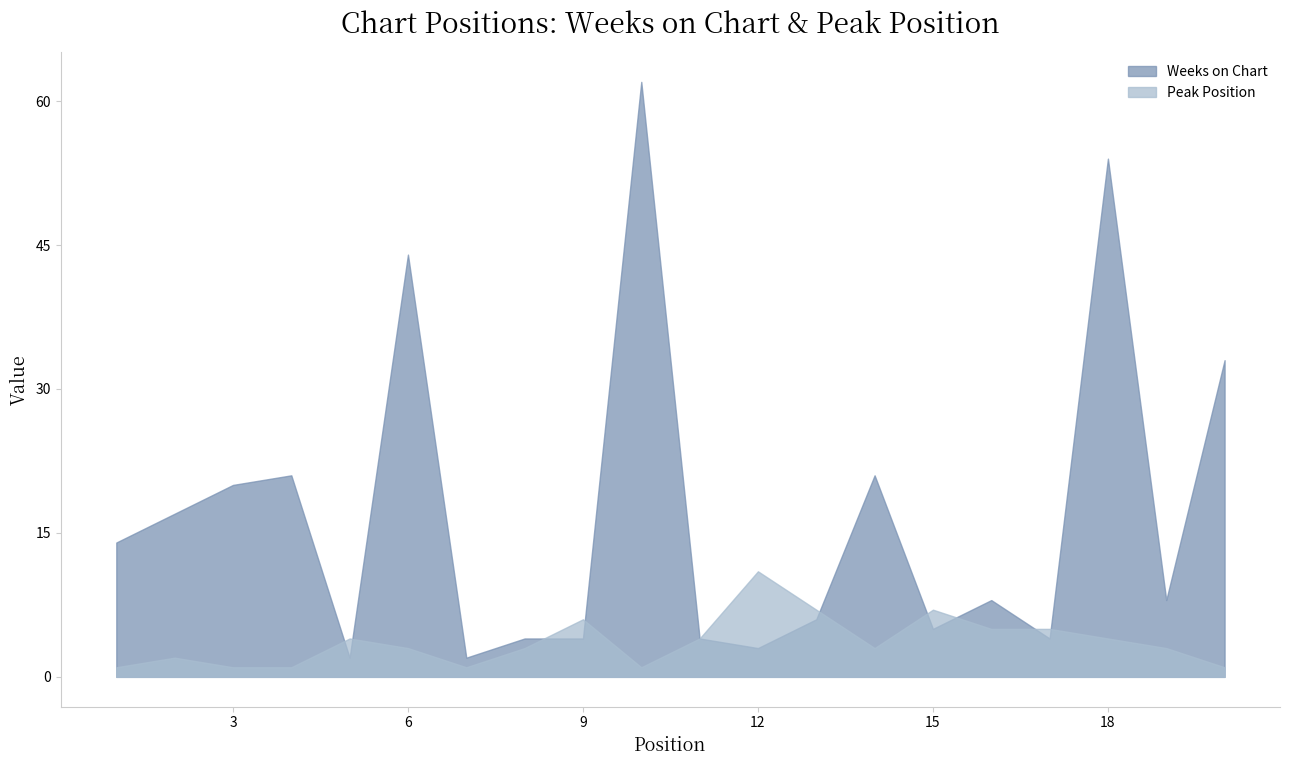

What is the average value of the Peak Position series?

4